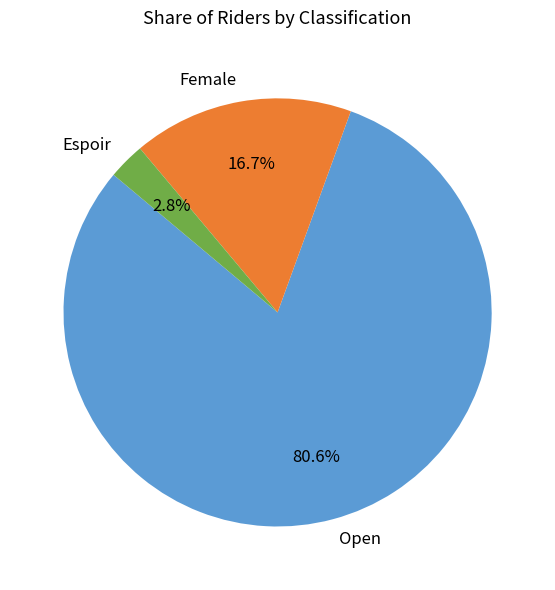

How many segments does this pie chart have?

3